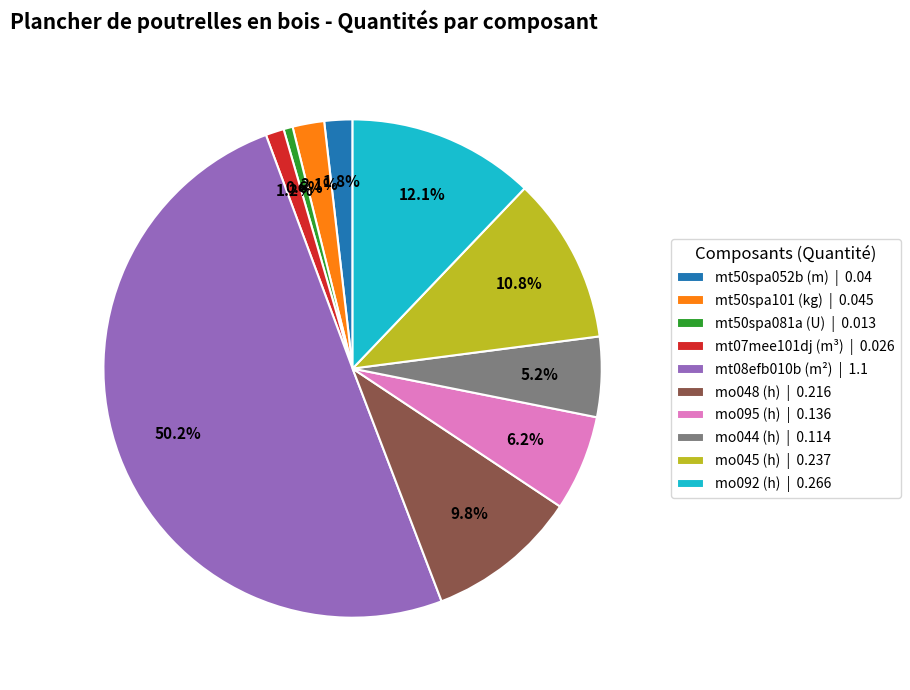

To the nearest percent, what is the average slice percentage?

10%